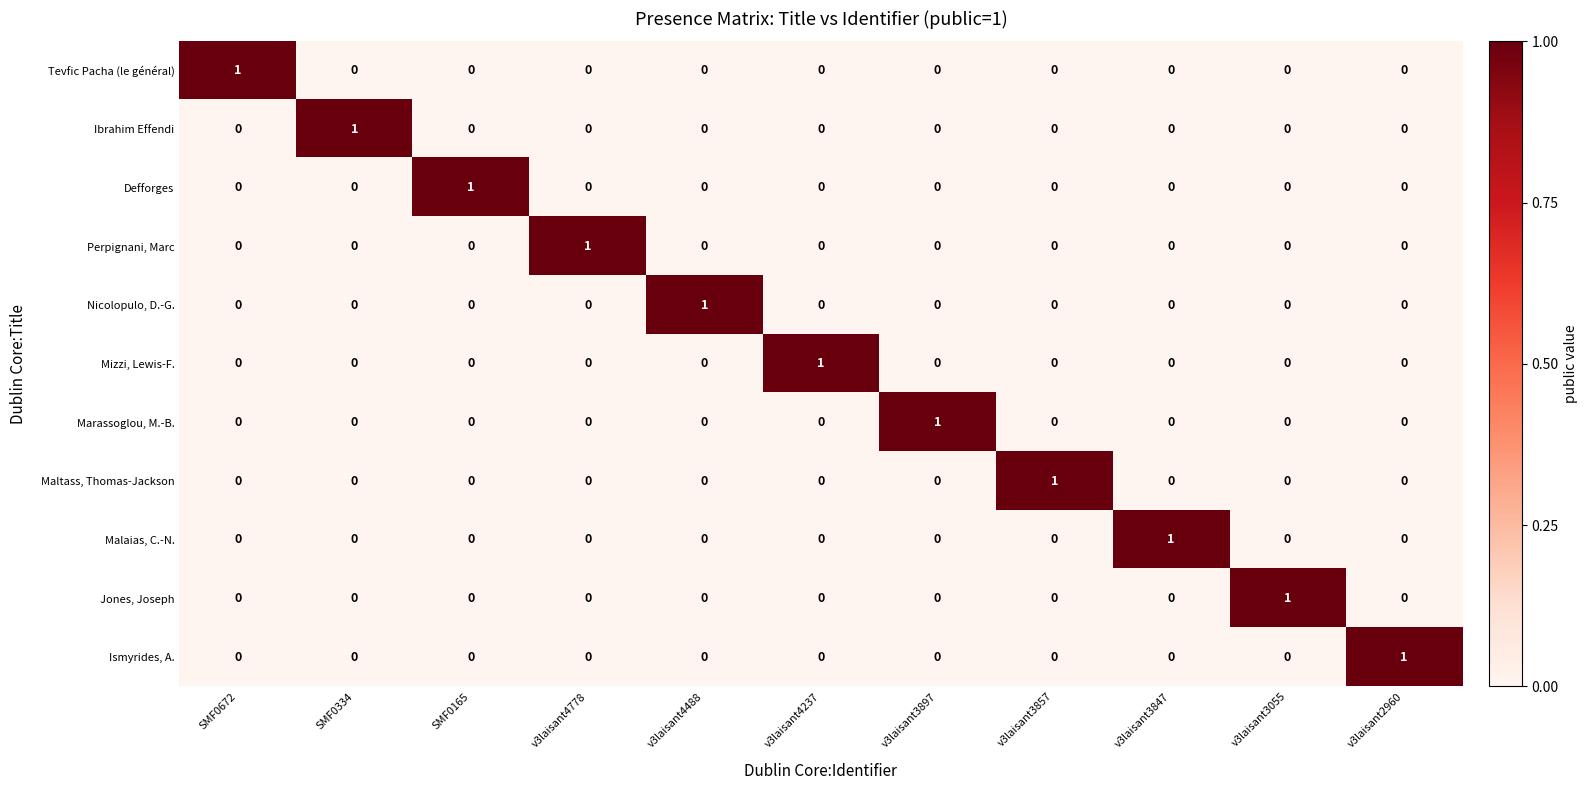

Is it true that Marassoglou, M.-B. equals 0 at SMF0672?

True